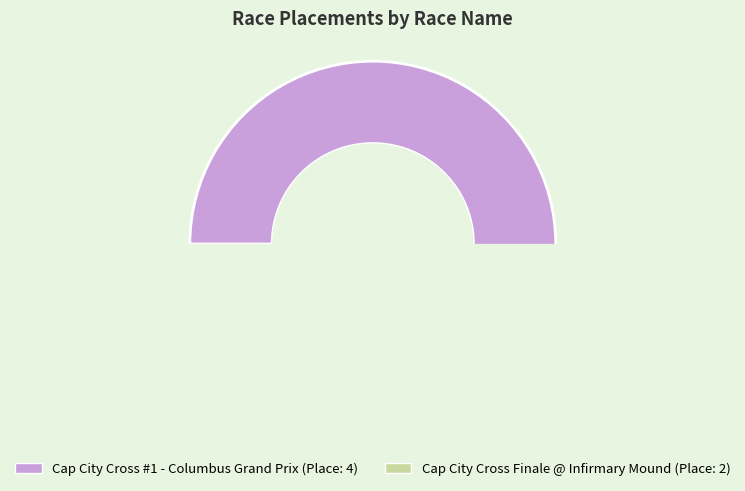

How many slices are in this pie chart?

2